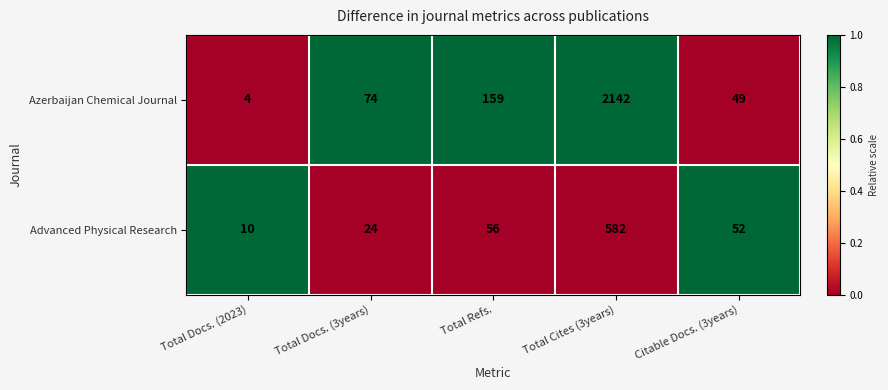

At which label is Azerbaijan Chemical Journal closest to 1073?

Total Refs.